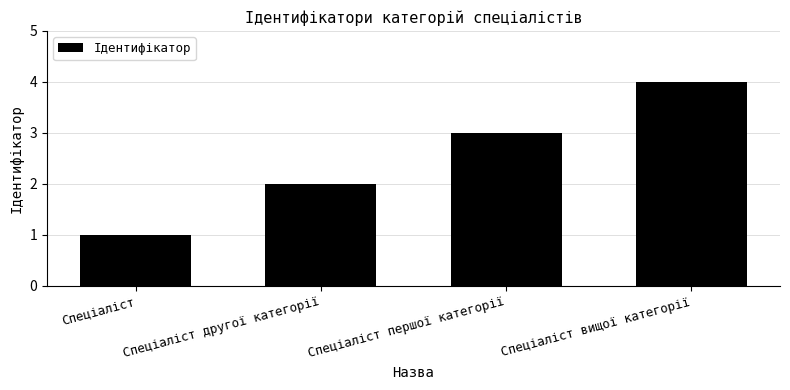

Which has a higher value, Спеціаліст or Спеціаліст другої категорії?

Спеціаліст другої категорії